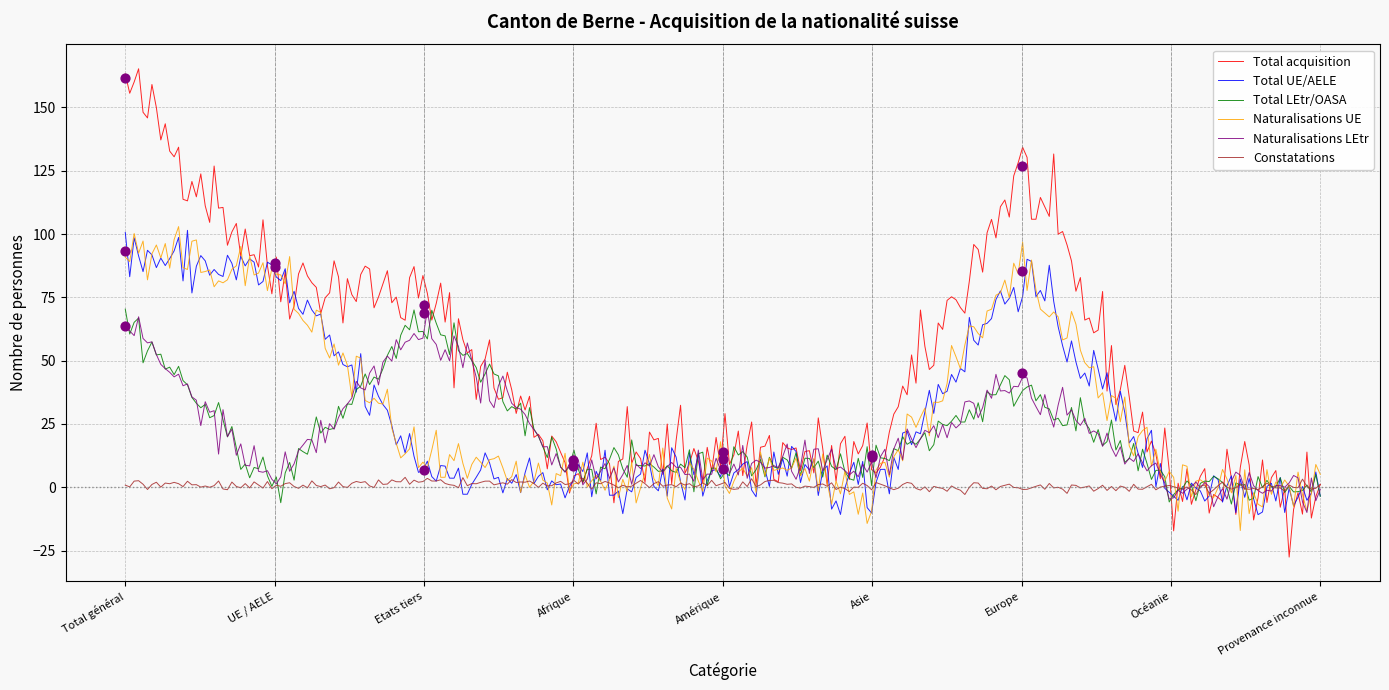

What is the total value across all series at Etats tiers?

225